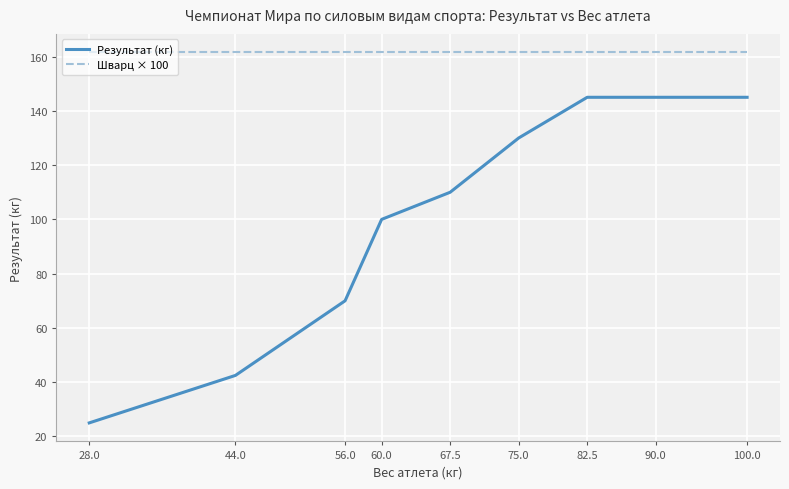

Reading right to left, list all the values displayed in this chart.

Результат (кг): 100.0=145.0	90.0=145.0	82.5=145.0	75.0=130.0	67.5=110.0	60.0=100.0	56.0=70.0	44.0=42.5	28.0=25.0
Шварц × 100: 100.0=161.5	90.0=161.5	82.5=161.5	75.0=161.5	67.5=161.5	60.0=161.5	56.0=161.5	44.0=161.5	28.0=161.5